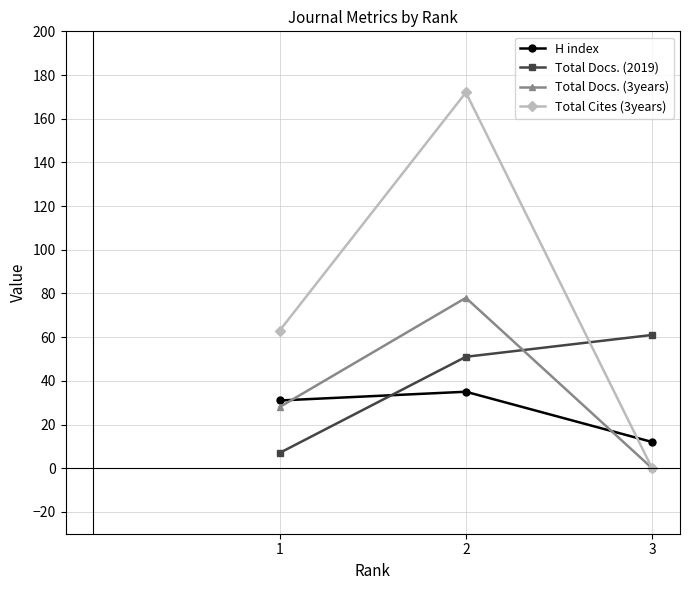

Is it true that Total Docs. (2019) equals 91 at 3?

False